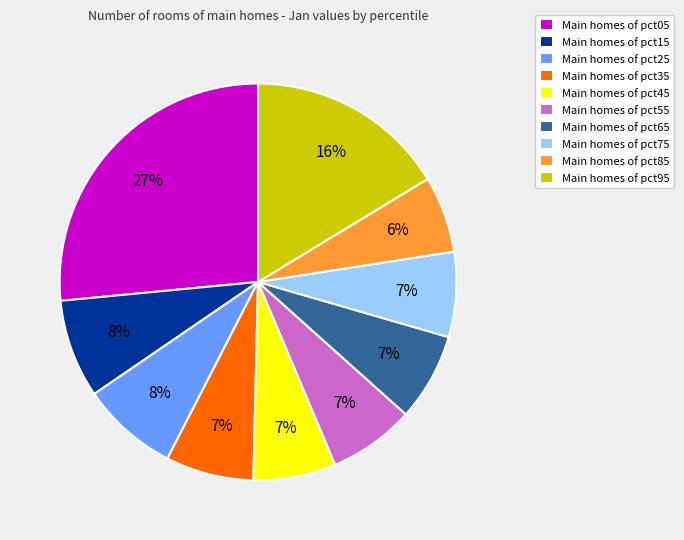

The Main homes of pct25 slice represents 8% of the pie. True or false?

True